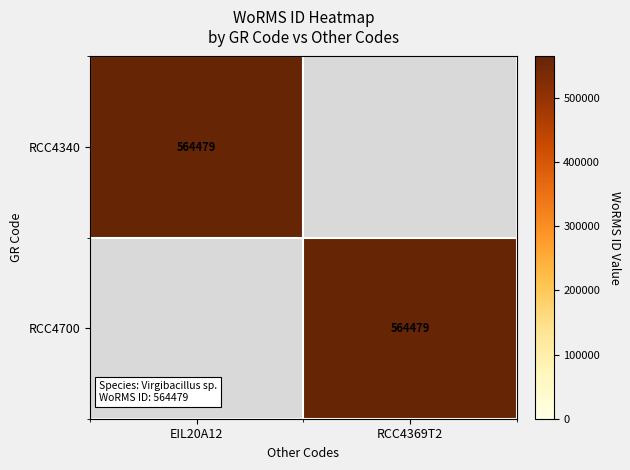

How many data points does each series have?

2